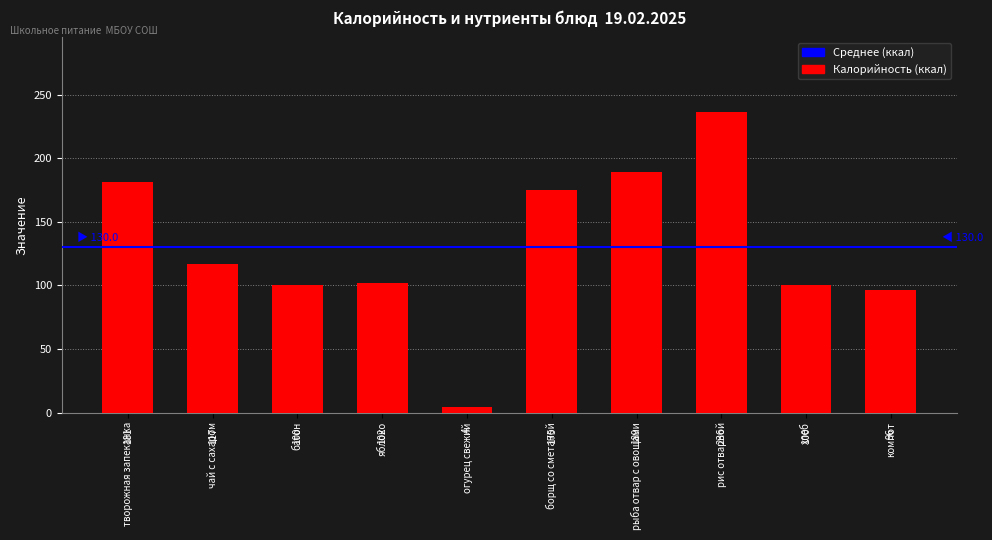

What is the minimum value shown in the chart?

4